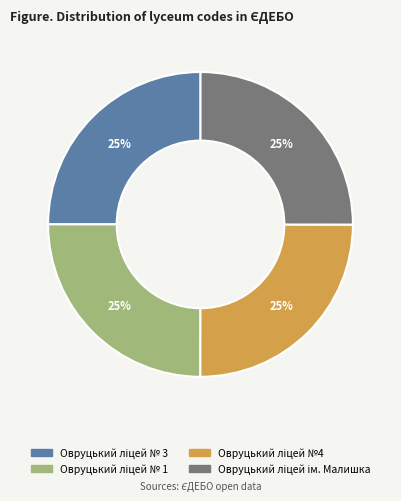

To the nearest percent, what is the average slice percentage?

25%